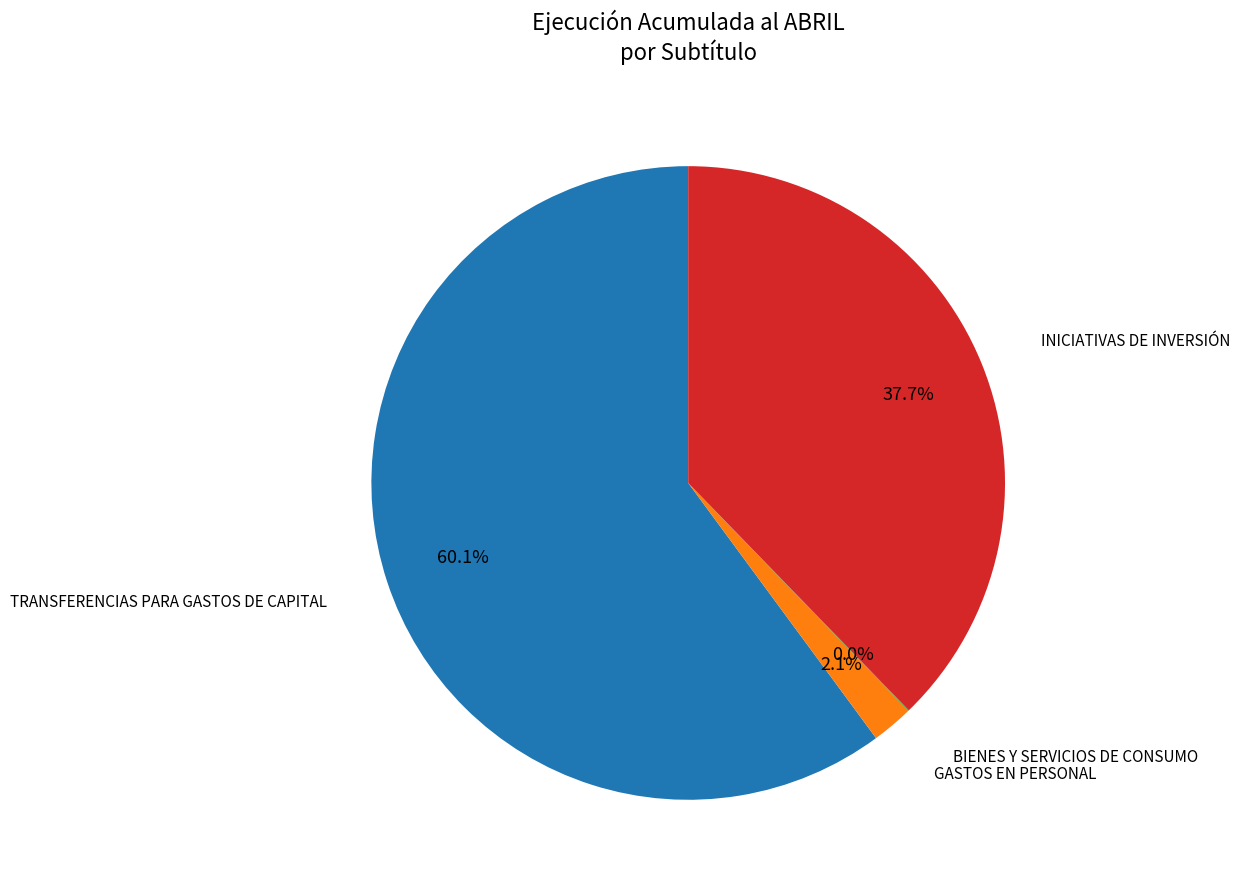

Does any single category account for the majority?

Yes